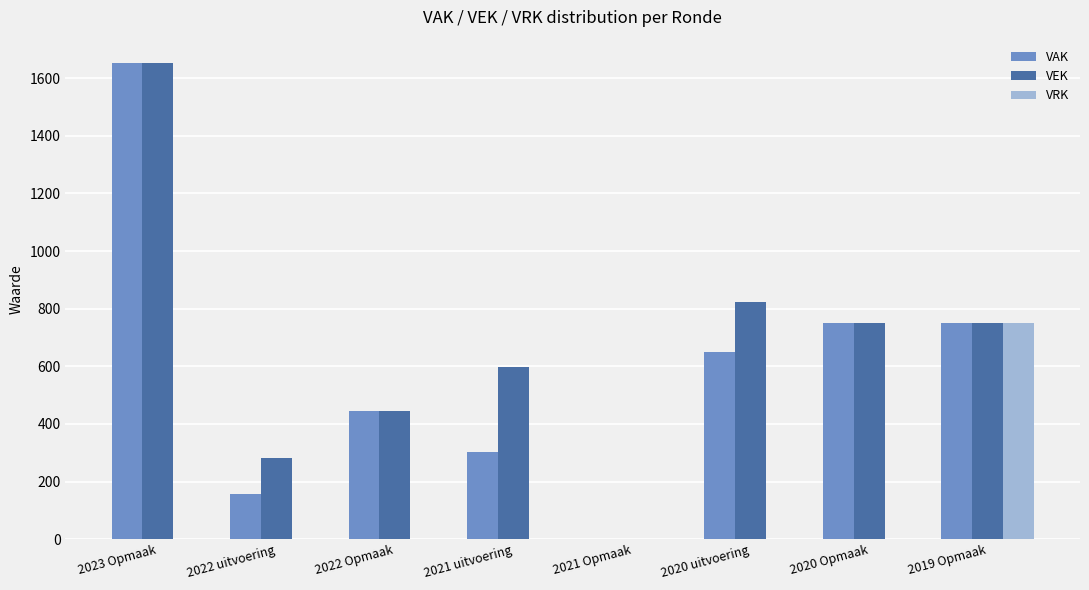

Is it true that VEK equals 599 at 2021 uitvoering?

True